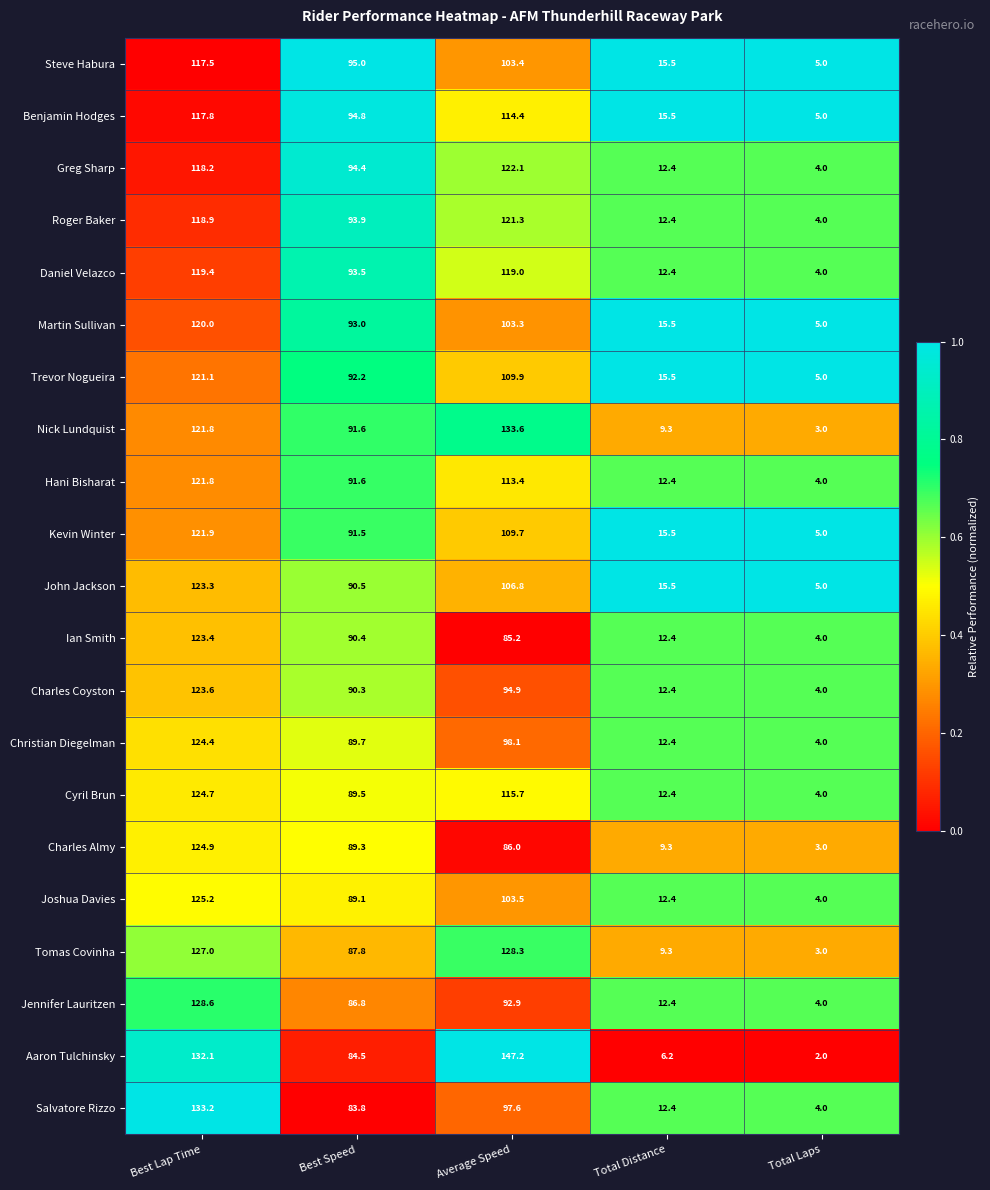

The Aaron Tulchinsky series shows 75.0 at Average Speed. True or false?

False